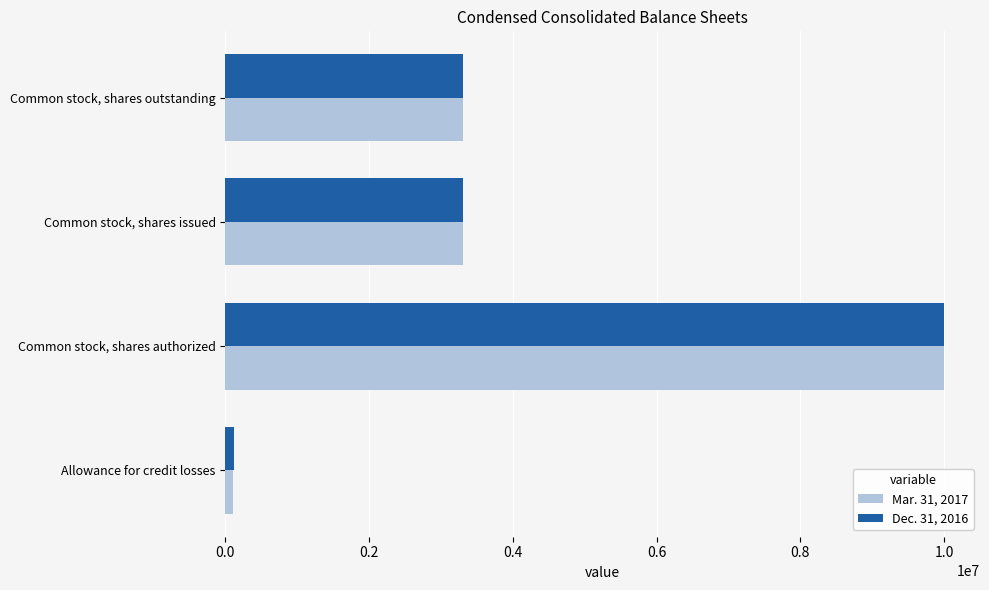

Is the value of Mar. 31, 2017 at Allowance for credit losses greater than the value of Dec. 31, 2016 at Common stock, shares issued?

No